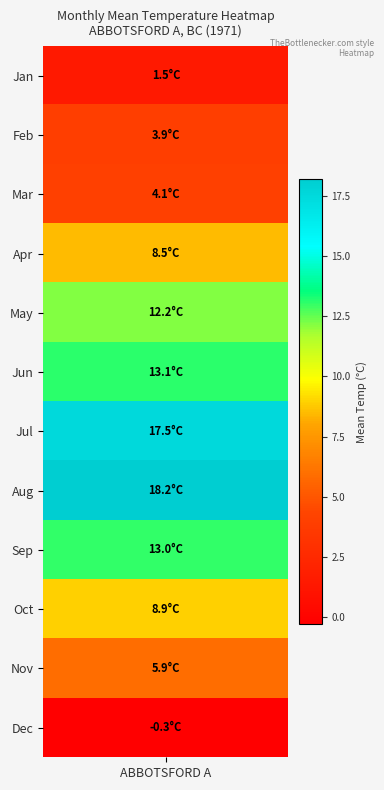

Reading right to left, list all the values displayed in this chart.

-0.3	5.9	8.9	13.0	18.2	17.5	13.1	12.2	8.5	4.1	3.9	1.5